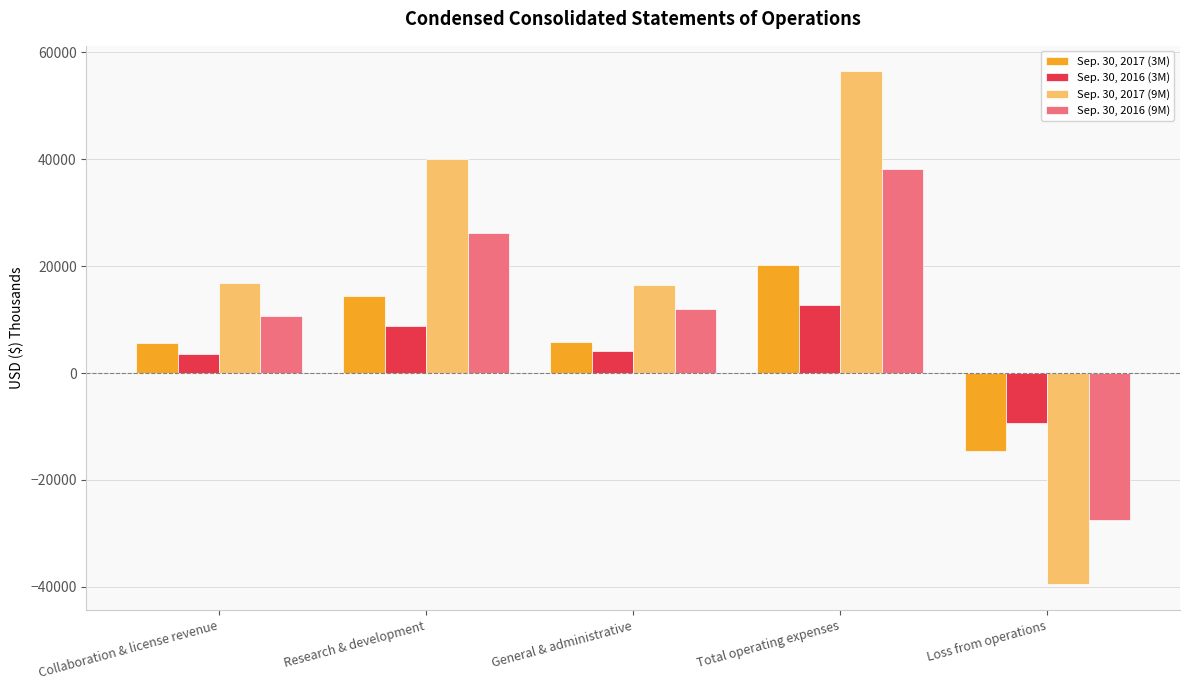

What is the sum of all Sep. 30, 2017 (3M) values?

31495